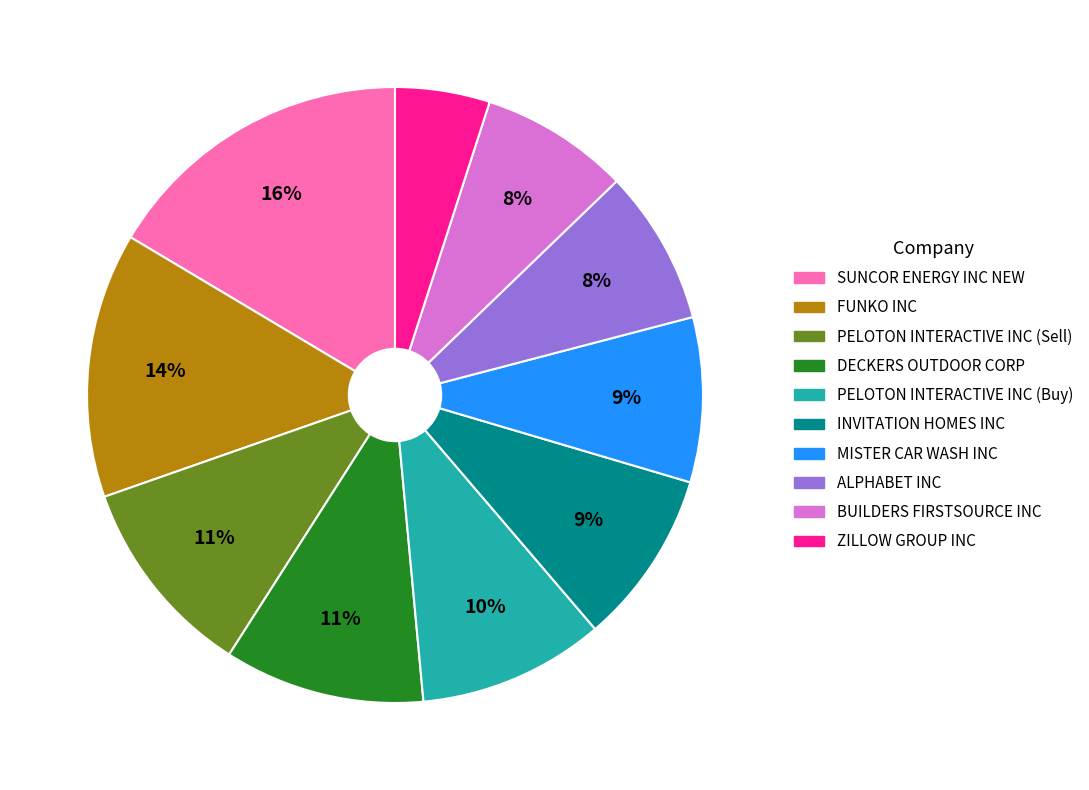

Which category has the biggest portion of the pie?

SUNCOR ENERGY INC NEW